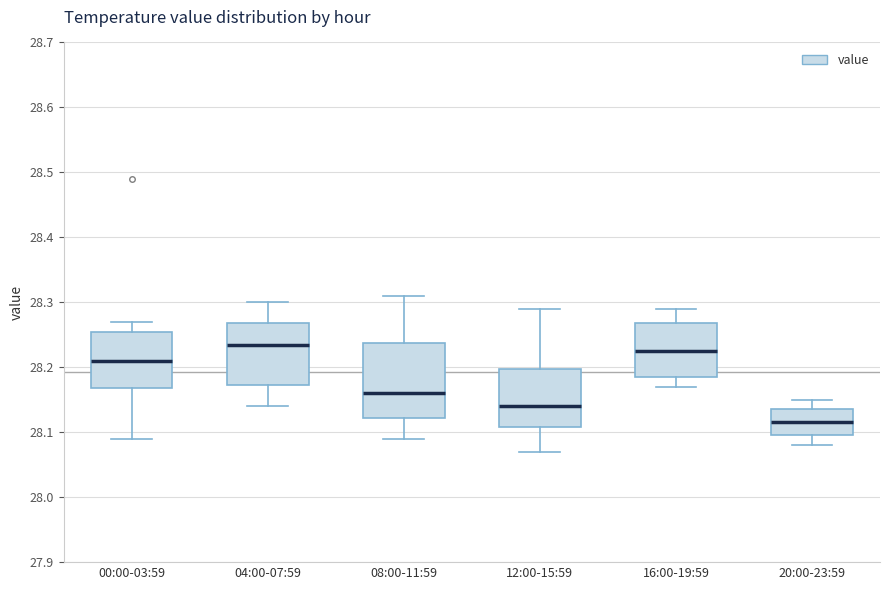

Reading left to right, transcribe this box plot: for each box, give where its median line is, the range the box spans, and where its two whiskers end, as read against the y-axis. The values are not printed on the chart, so give them approximately, as read against the axis.

00:00-03:59: median 28.21, box 28.17 to 28.26, whiskers 28.09 to 28.27
04:00-07:59: median 28.24, box 28.17 to 28.27, whiskers 28.14 to 28.30
08:00-11:59: median 28.16, box 28.12 to 28.24, whiskers 28.09 to 28.31
12:00-15:59: median 28.14, box 28.11 to 28.20, whiskers 28.07 to 28.29
16:00-19:59: median 28.23, box 28.19 to 28.27, whiskers 28.17 to 28.29
20:00-23:59: median 28.12, box 28.10 to 28.14, whiskers 28.08 to 28.15